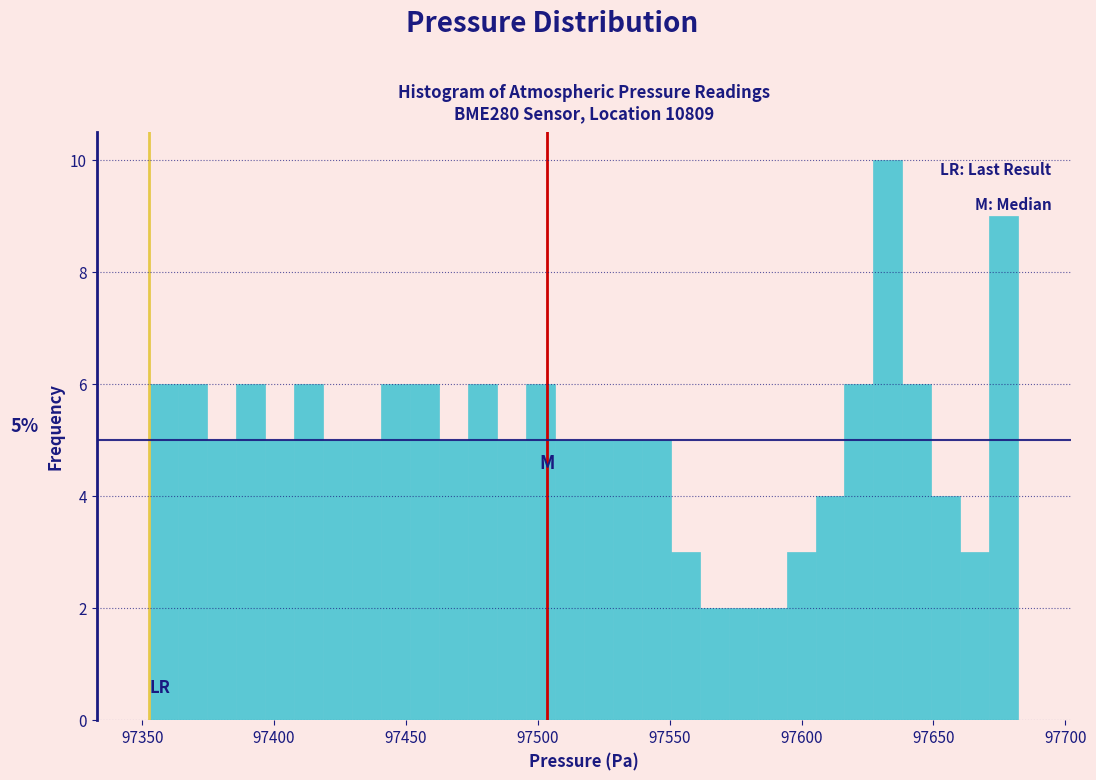

Around what value on the x-axis is the tallest bar? Give the approximate position of its centre, as read against the axis.

97635